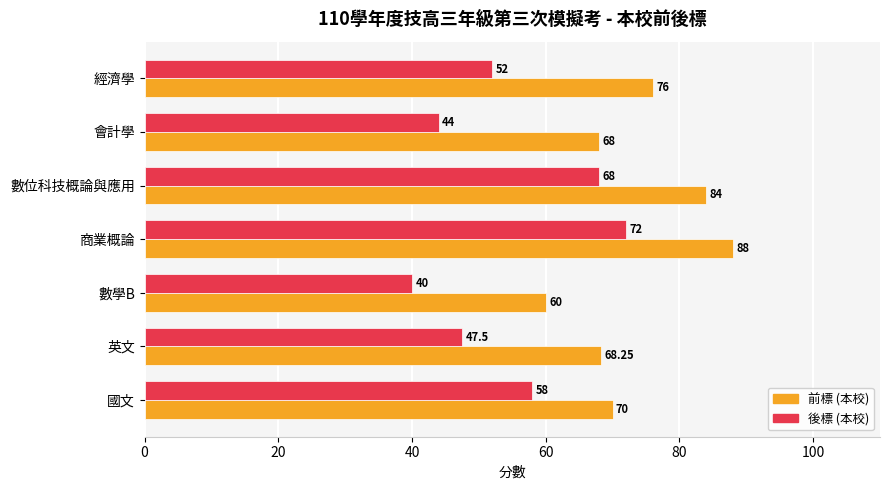

List the series in order of their overall mean, highest first.

前標 (本校), 後標 (本校)